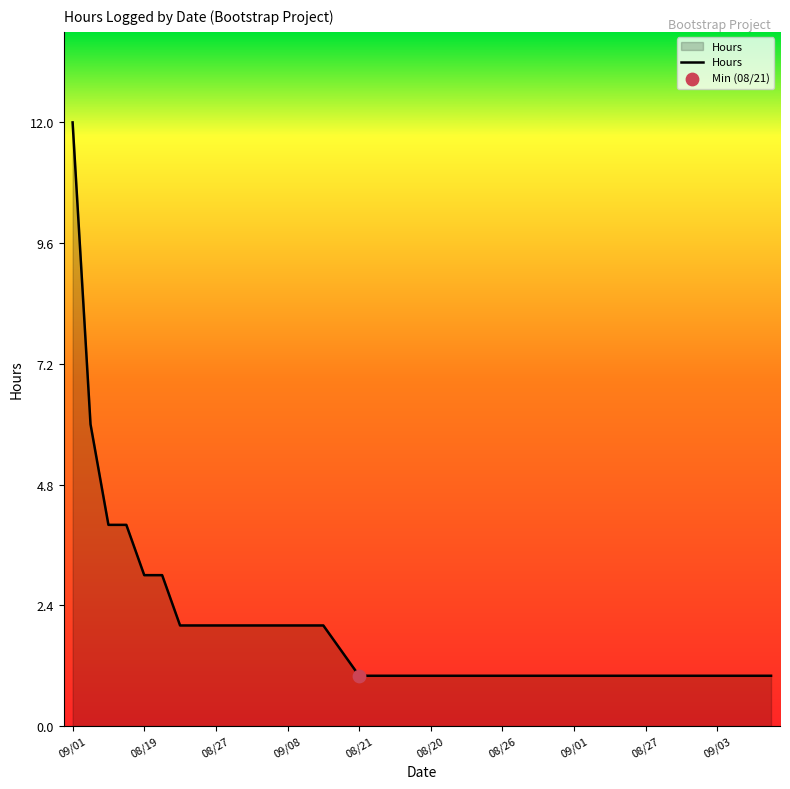

What is the difference between the maximum and minimum values?

11.0